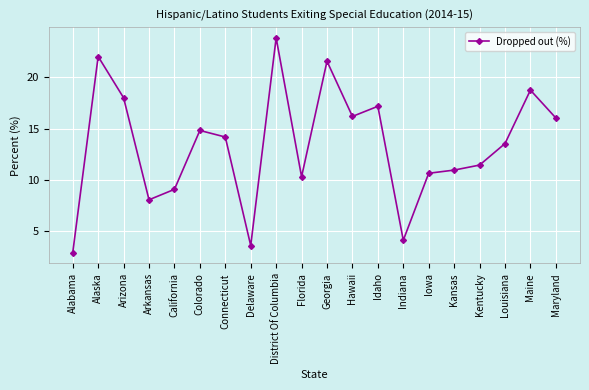

What is the sum of the values at California and Maine?

27.8